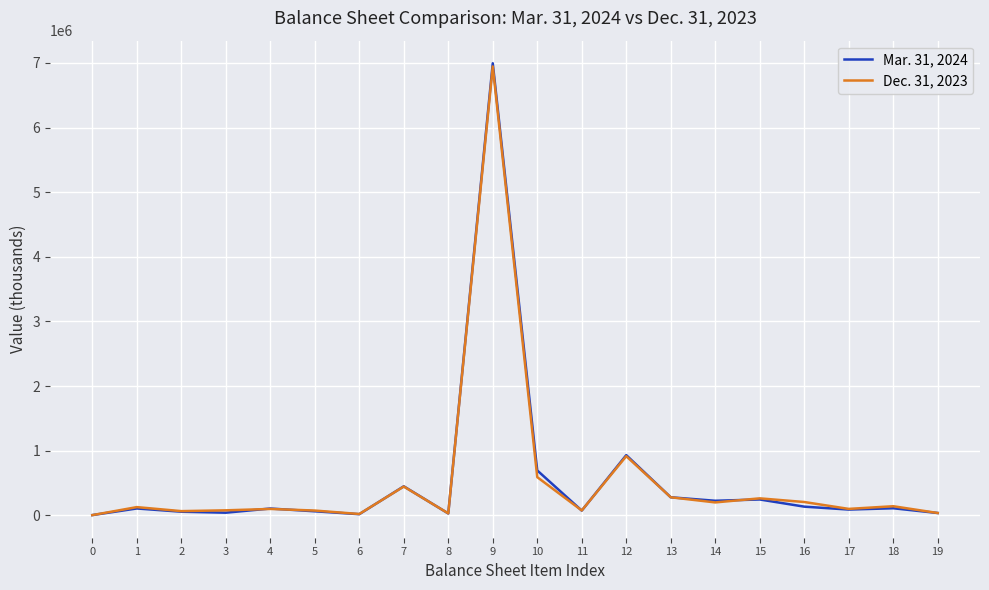

At how many categories does at least one series exceed 3962163?

1